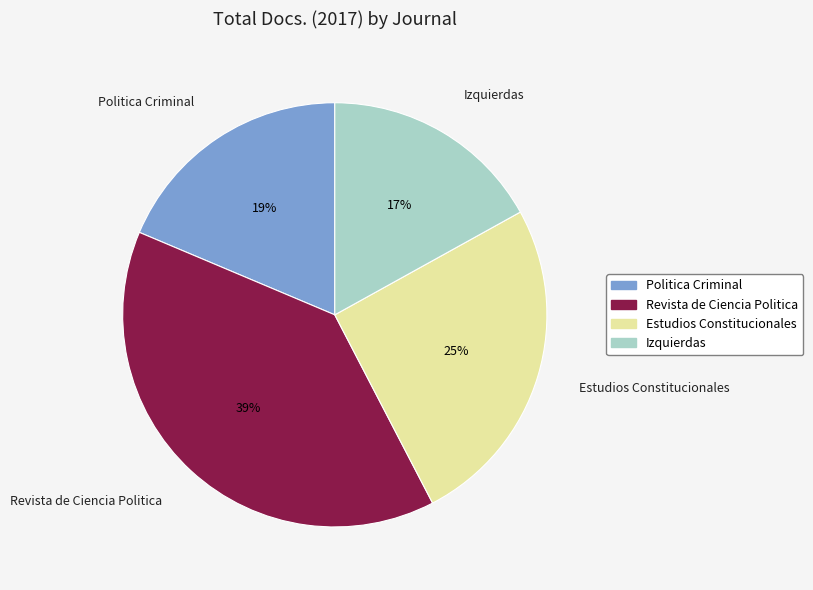

Which has a higher value, Politica Criminal or Izquierdas?

Politica Criminal